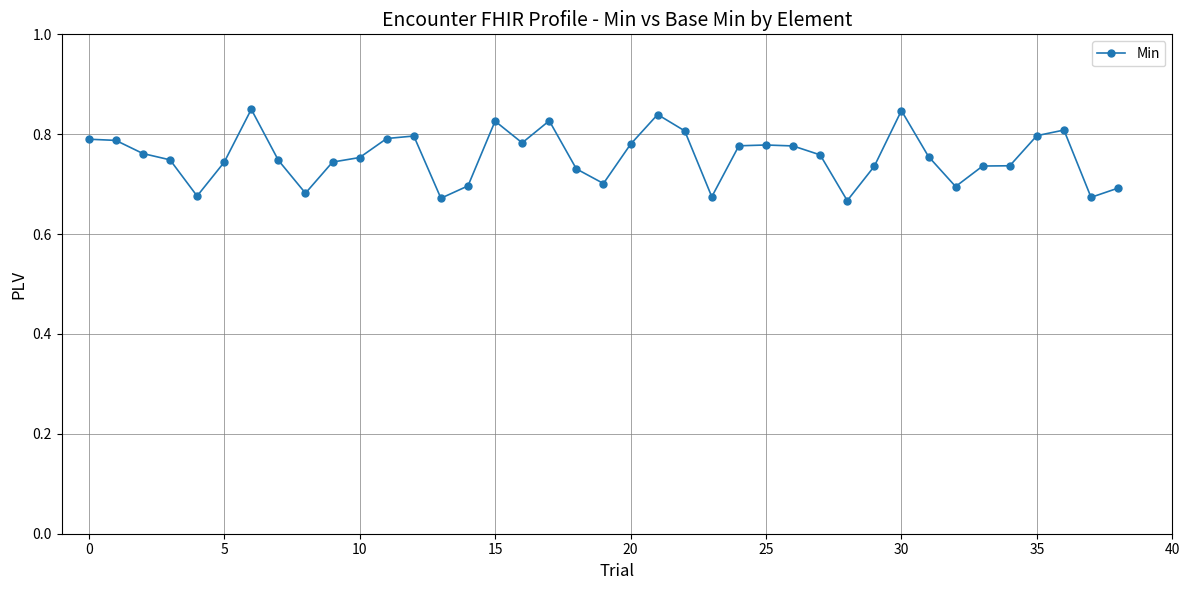

True or false: there are more than 0 points higher than both neighbors.

True